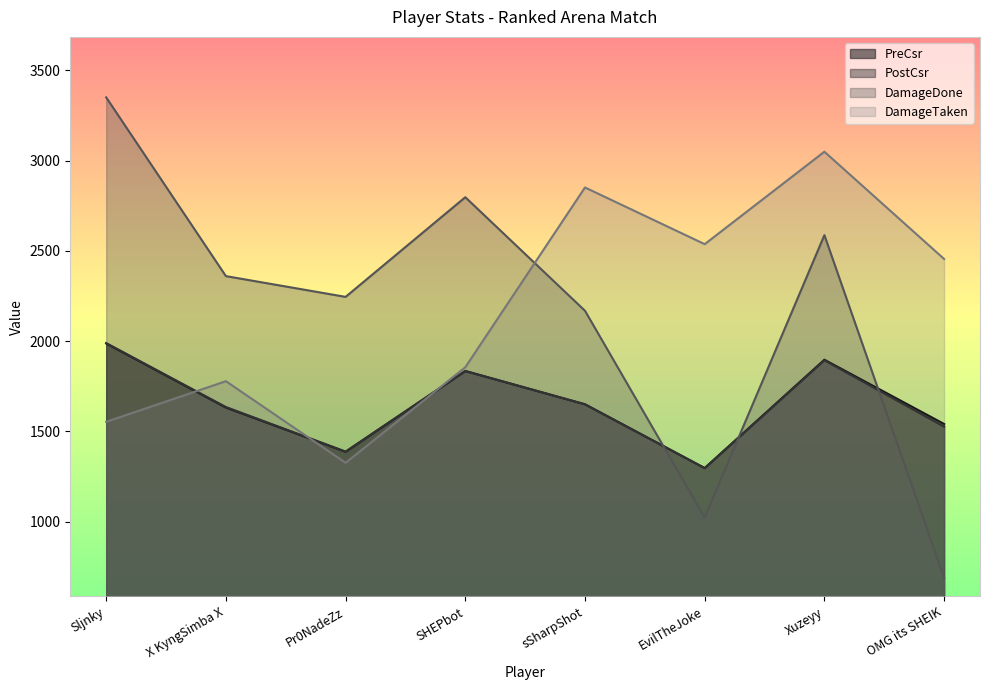

What are all the series names shown in the legend?

PreCsr, PostCsr, DamageDone, DamageTaken